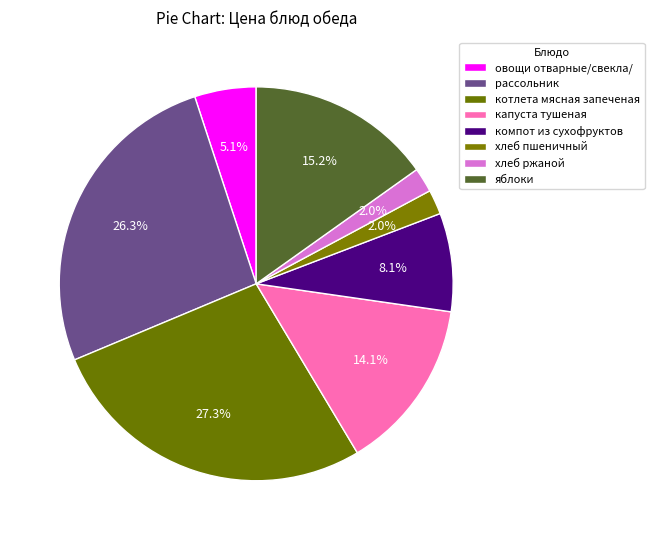

Approximately how many times larger is the value at овощи отварные/свекла/ compared to компот из сухофруктов?

0.6